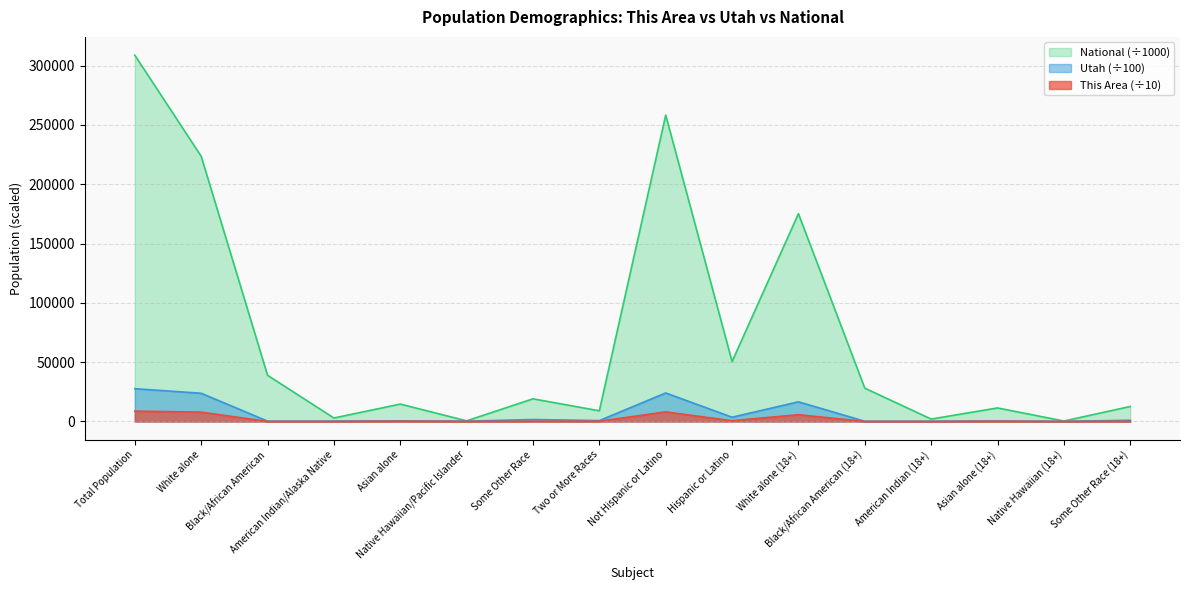

What is the highest value of the National series?

308745.5